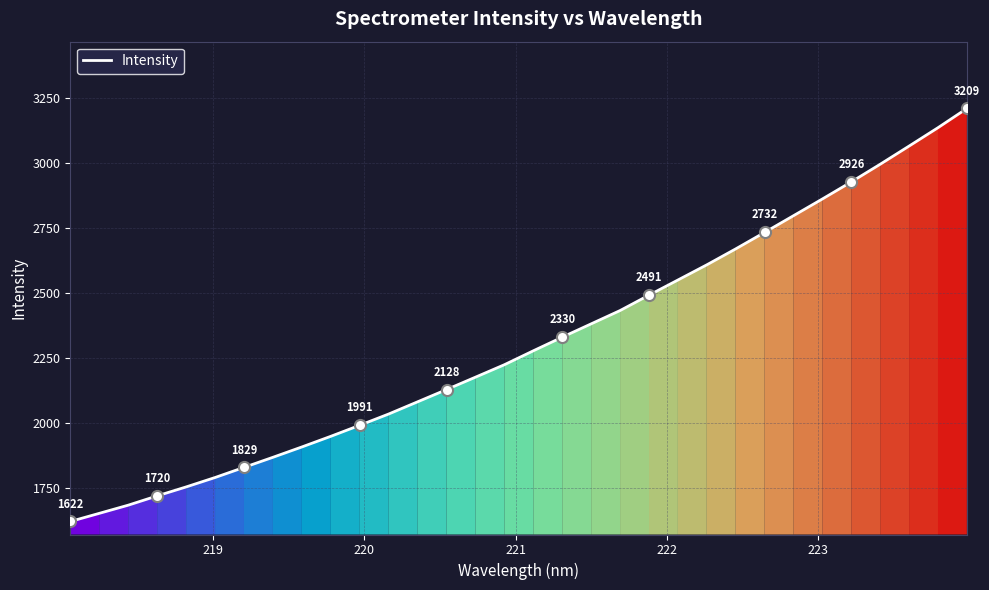

What is the difference between the maximum and minimum values?

1587.1